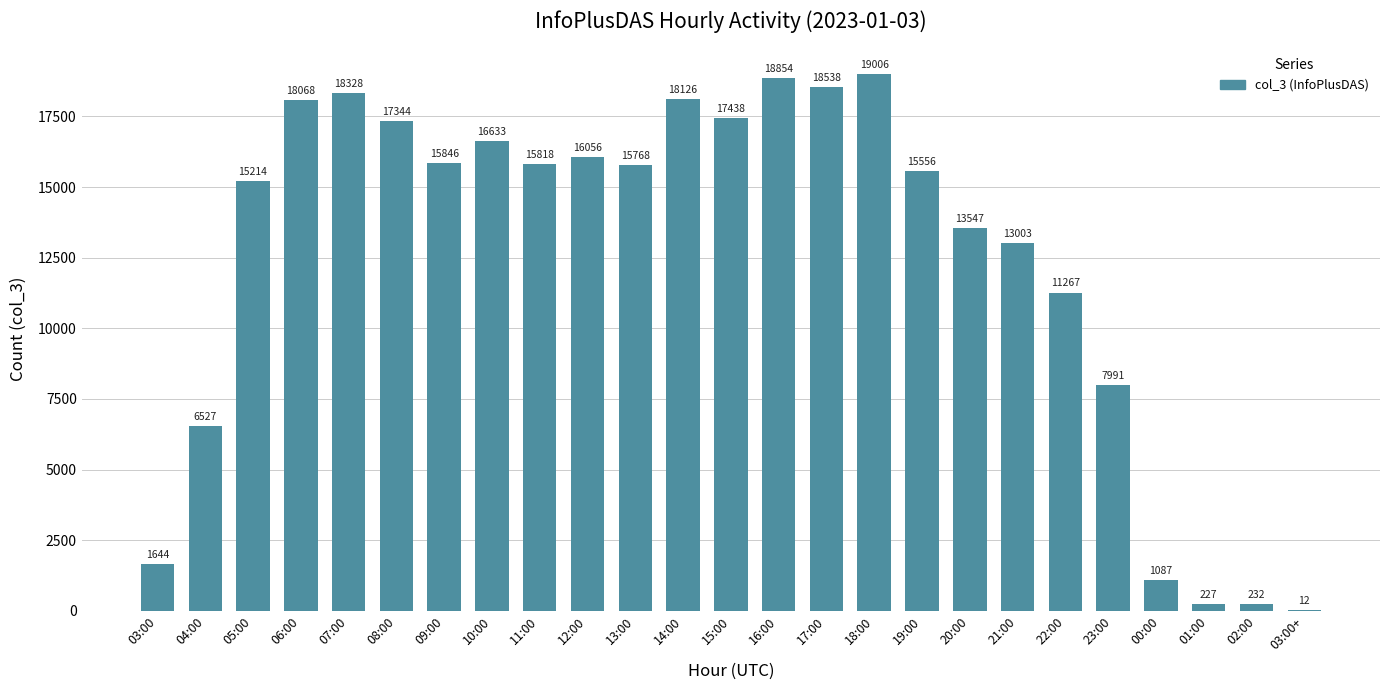

Where is the data nearest to the value 9509?

23:00